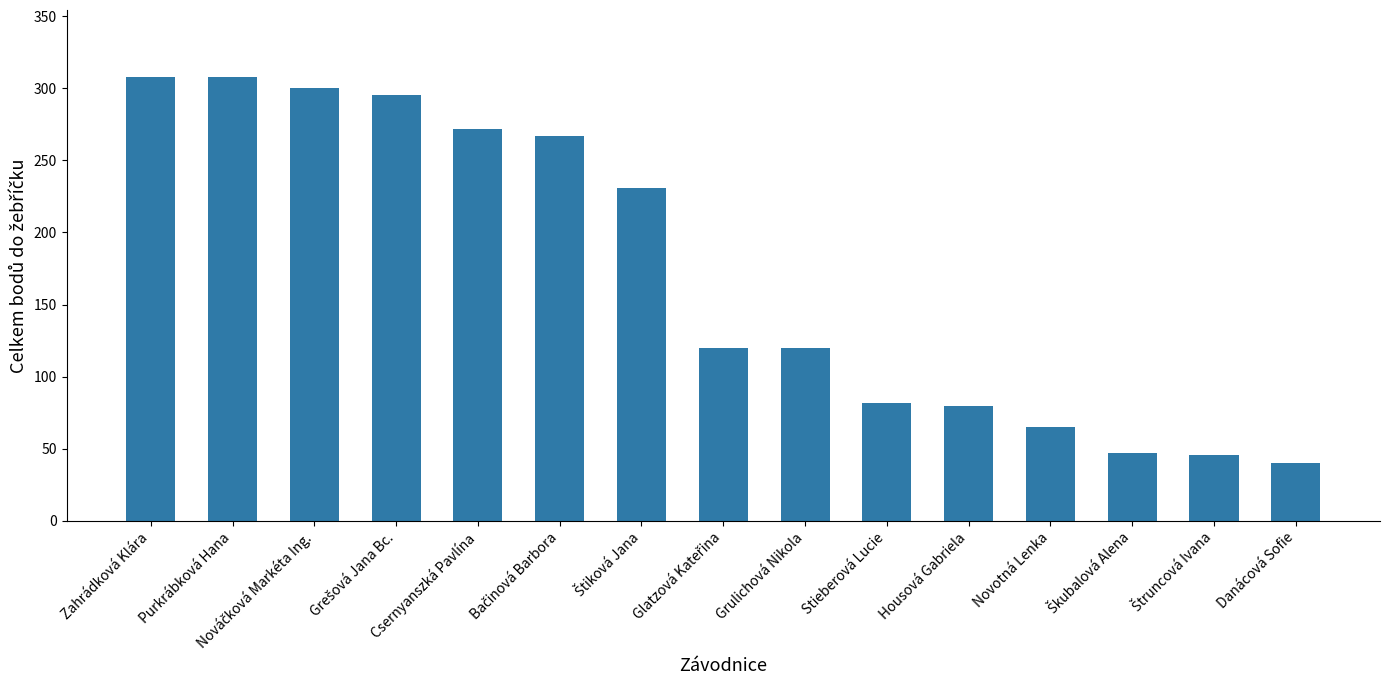

What is the ratio of the value at Csernyanszká Pavlína to the value at Danácová Sofie?

6.8